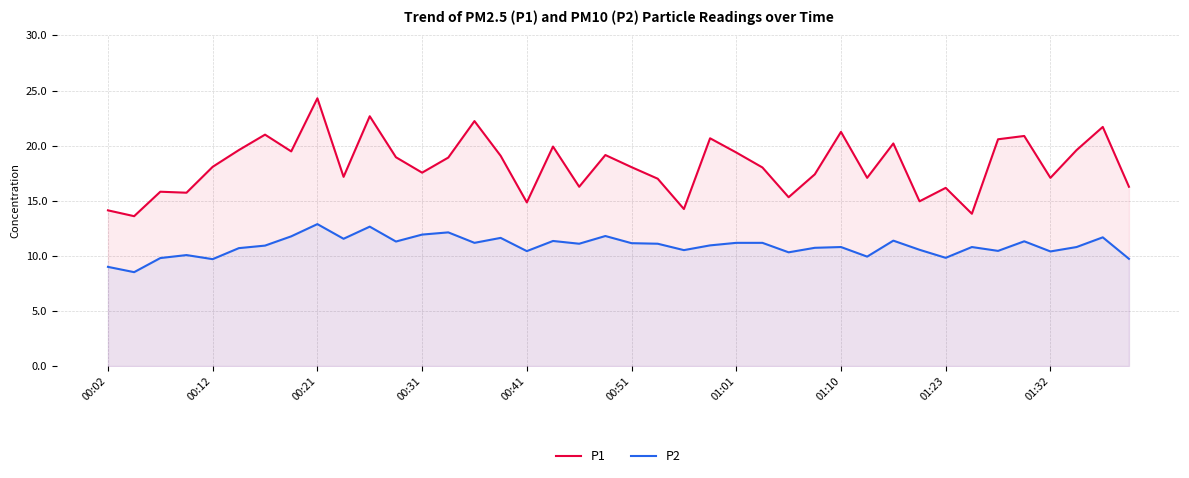

Is it true that P2 equals 11.2 at 00:51?

True